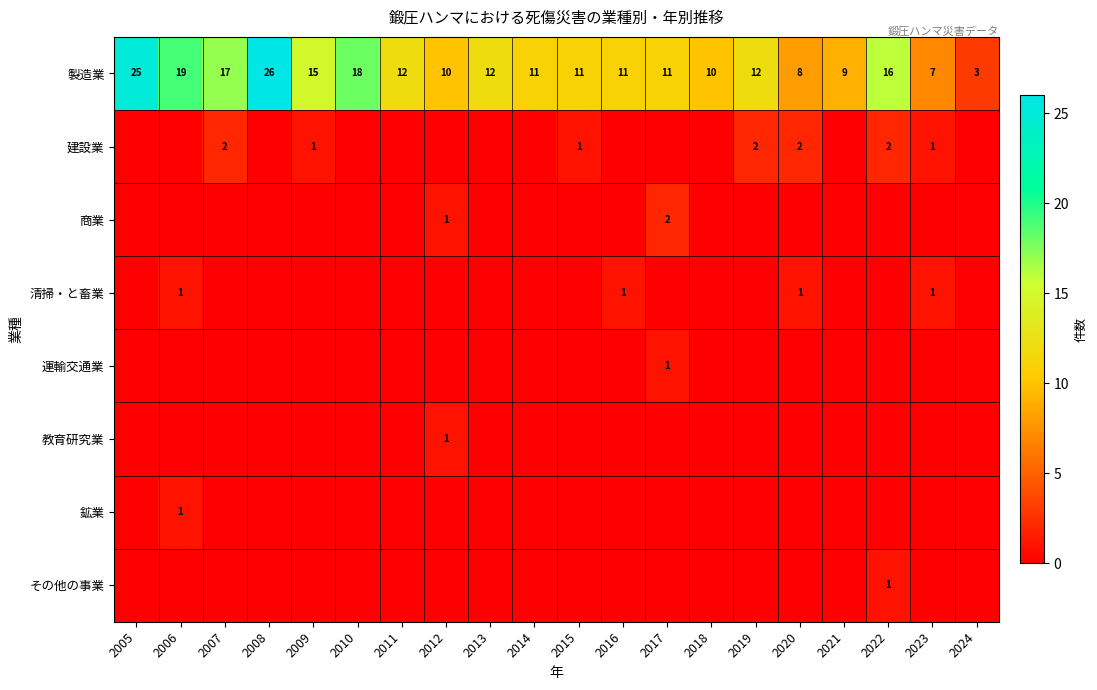

At which category is the sum across all series the highest?

2008